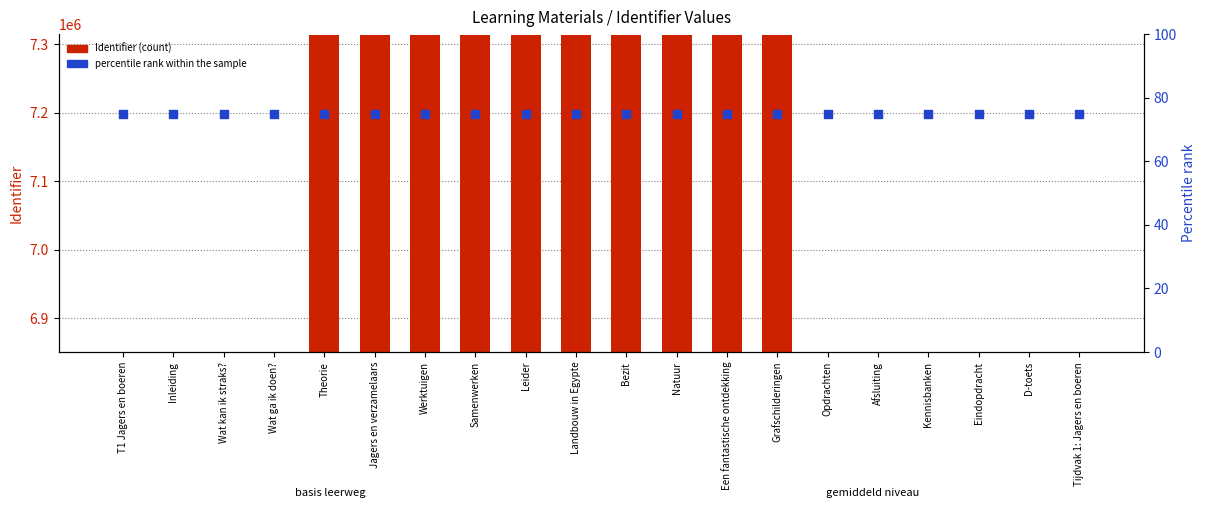

Which series reaches the maximum Y coordinate?

Identifier